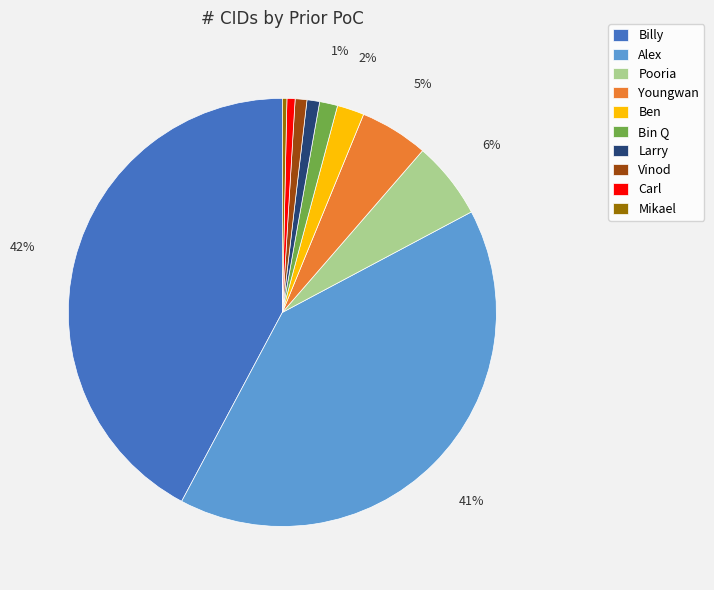

Which slice is the largest?

Billy